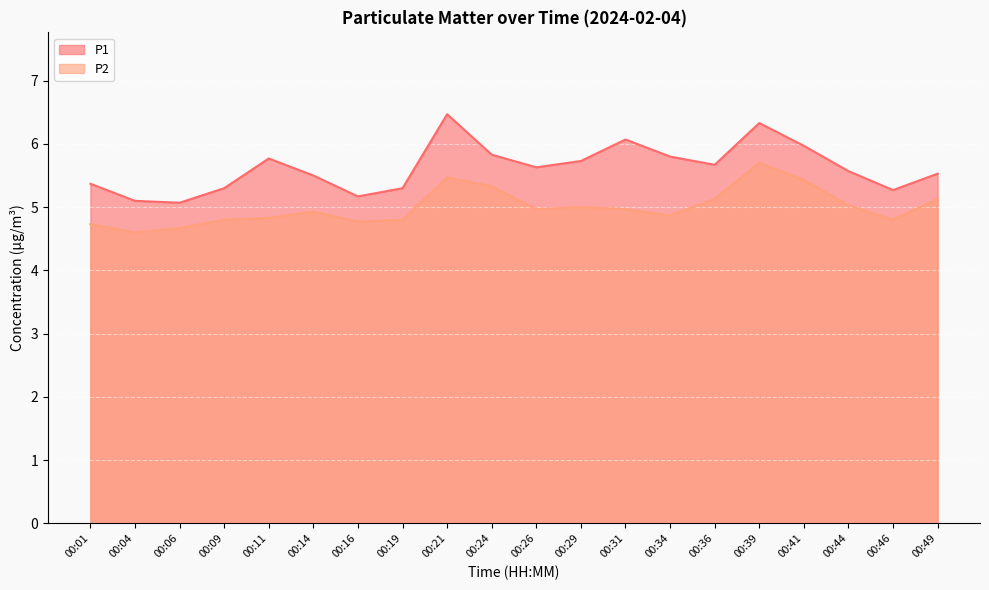

How many lines are shown in the chart?

2